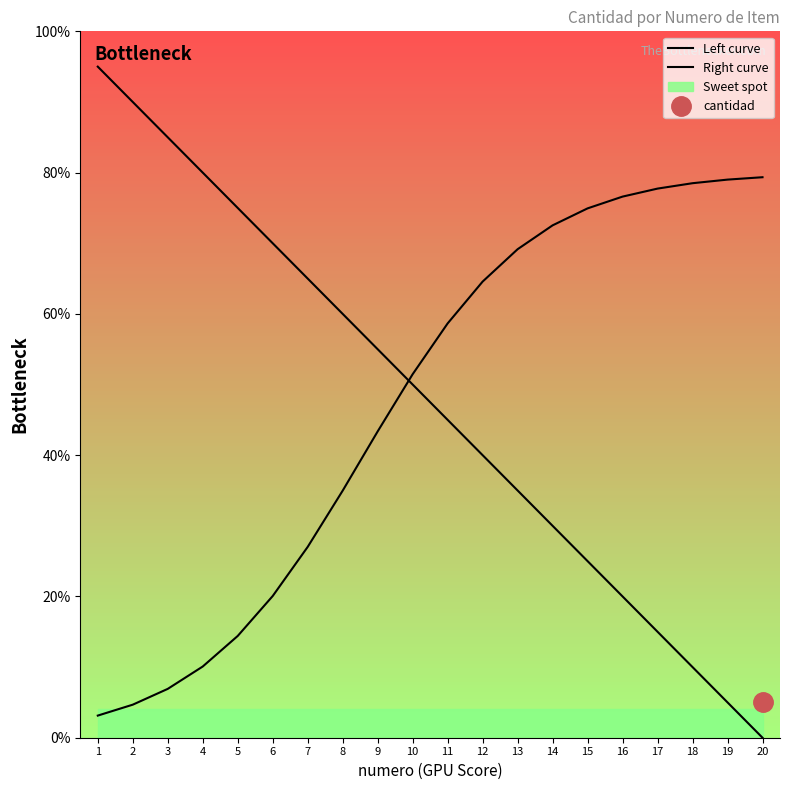

True or false: Left curve and Right curve intersect in this chart.

True